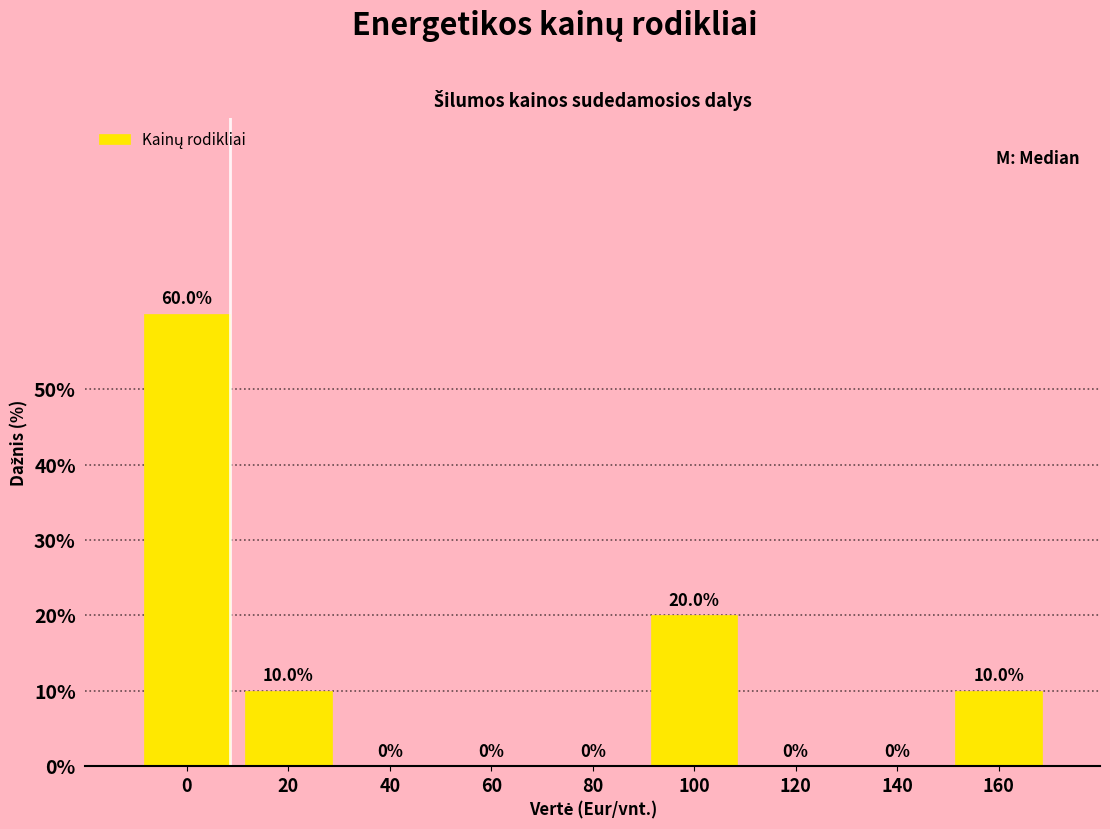

Reading left to right, extract all data points from this chart.

0=60	20=10	40=0	60=0	80=0	100=20	120=0	140=0	160=10